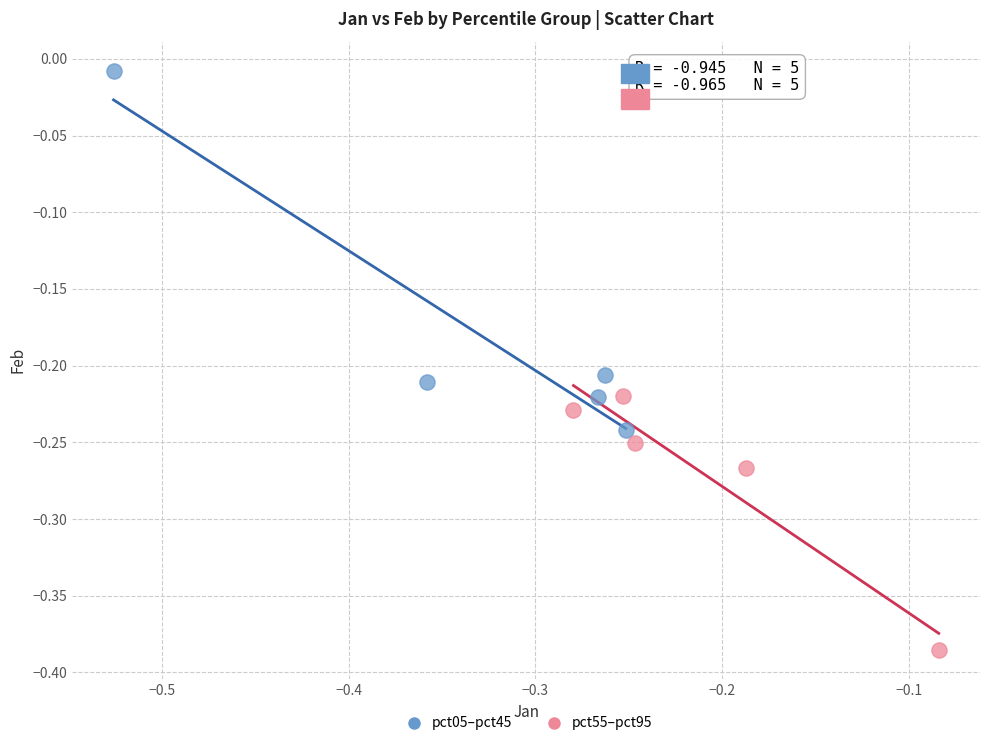

What are all the series names shown in the legend?

pct05–pct45, pct55–pct95